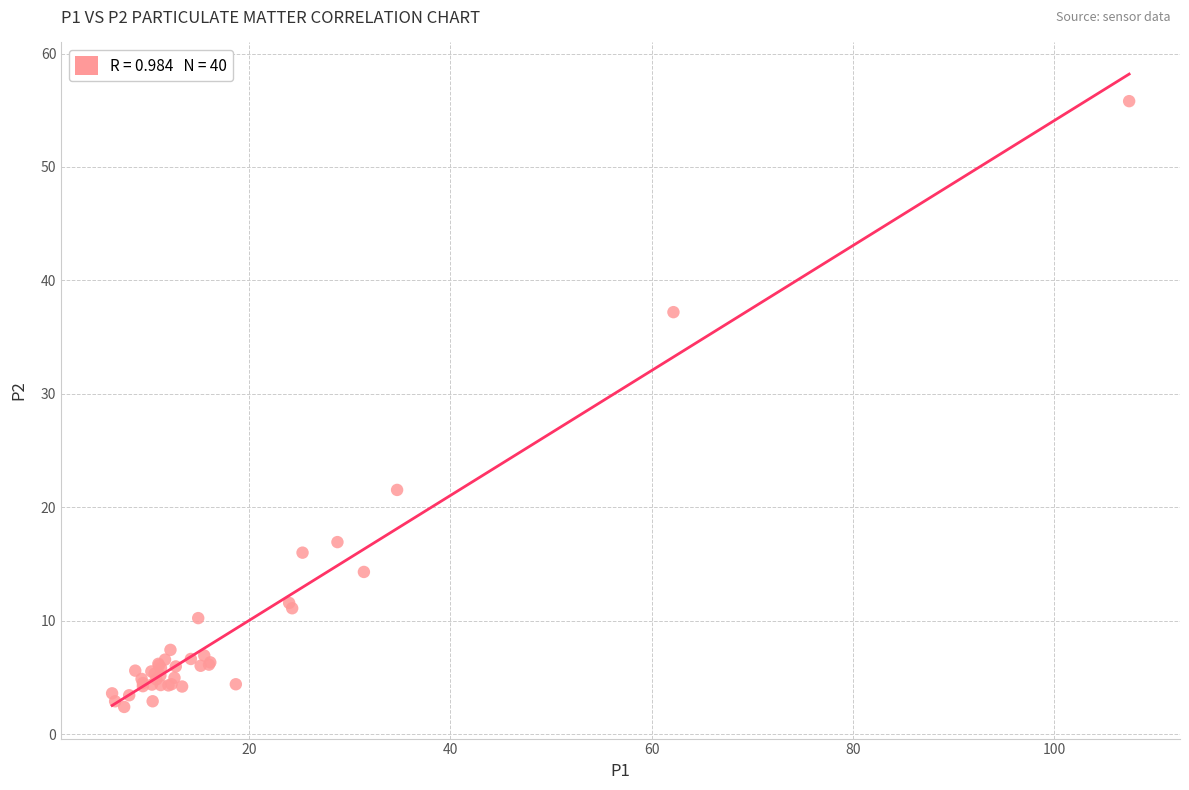

What Y value in the scatter plot is closest to 29?

21.5